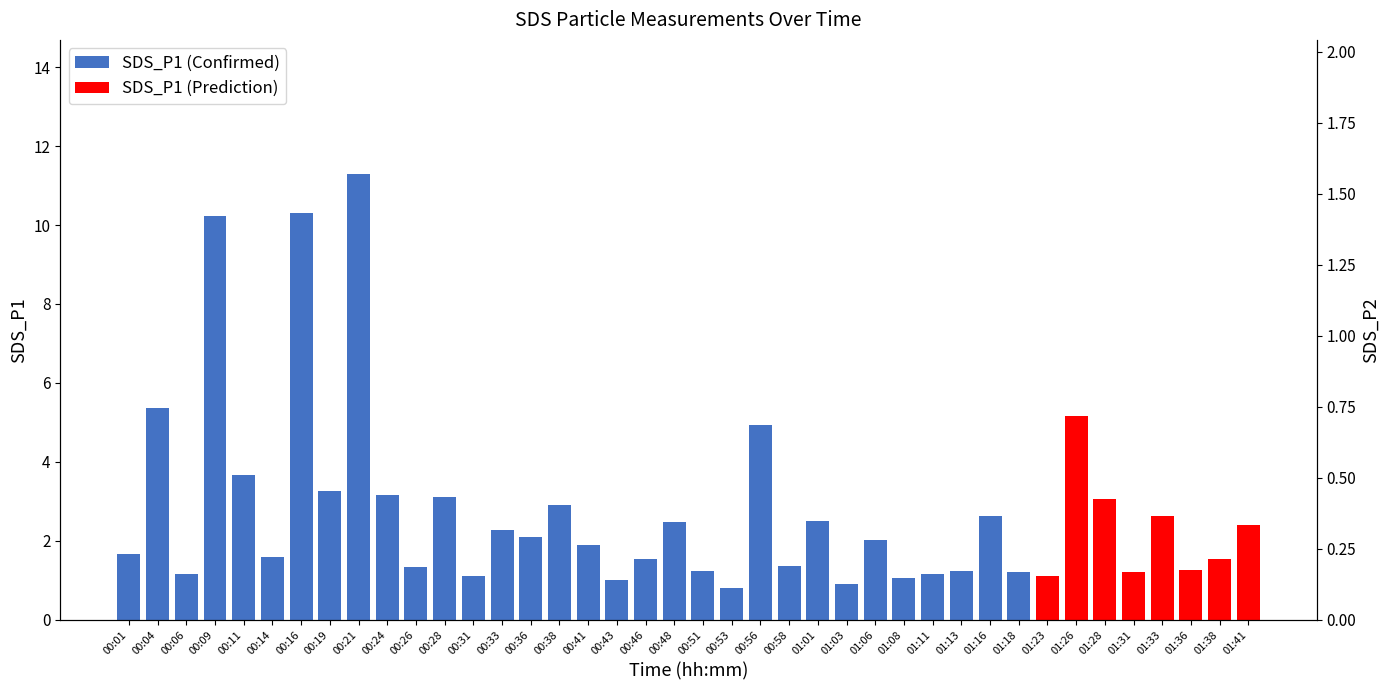

How many bars are there in total?

40